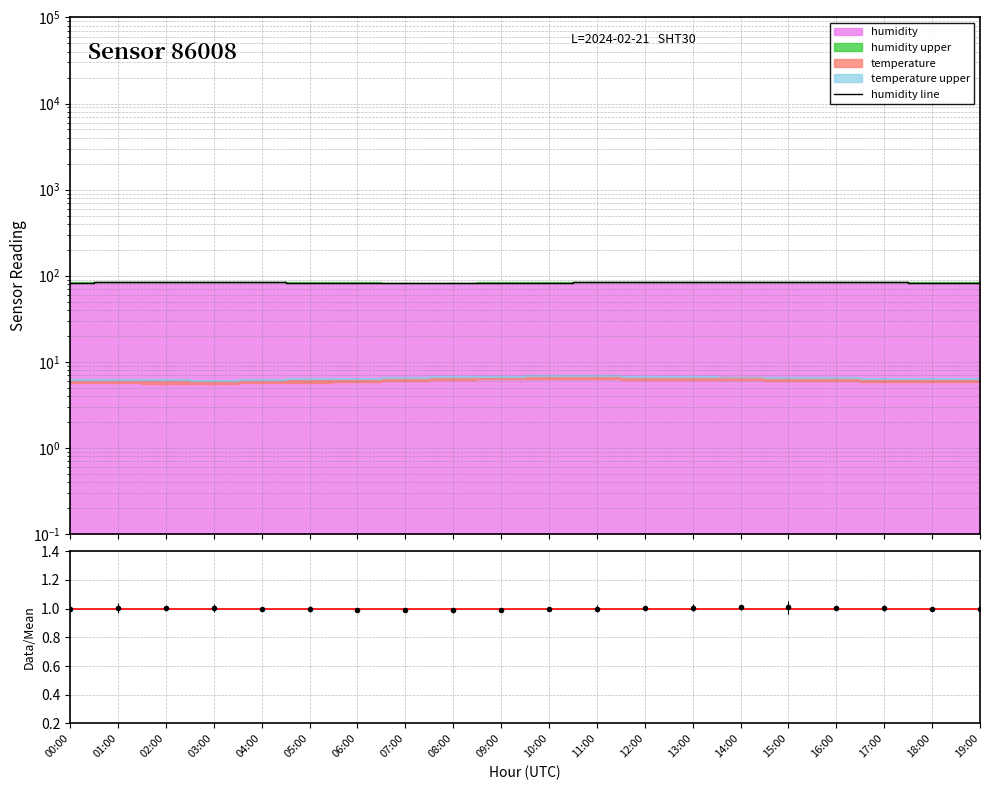

How many lines are shown in the chart?

1